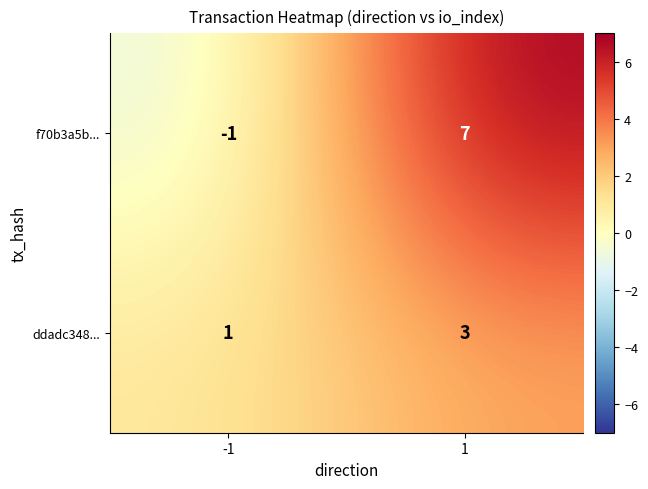

The f70b3a5b... series shows 10 at 1. True or false?

False